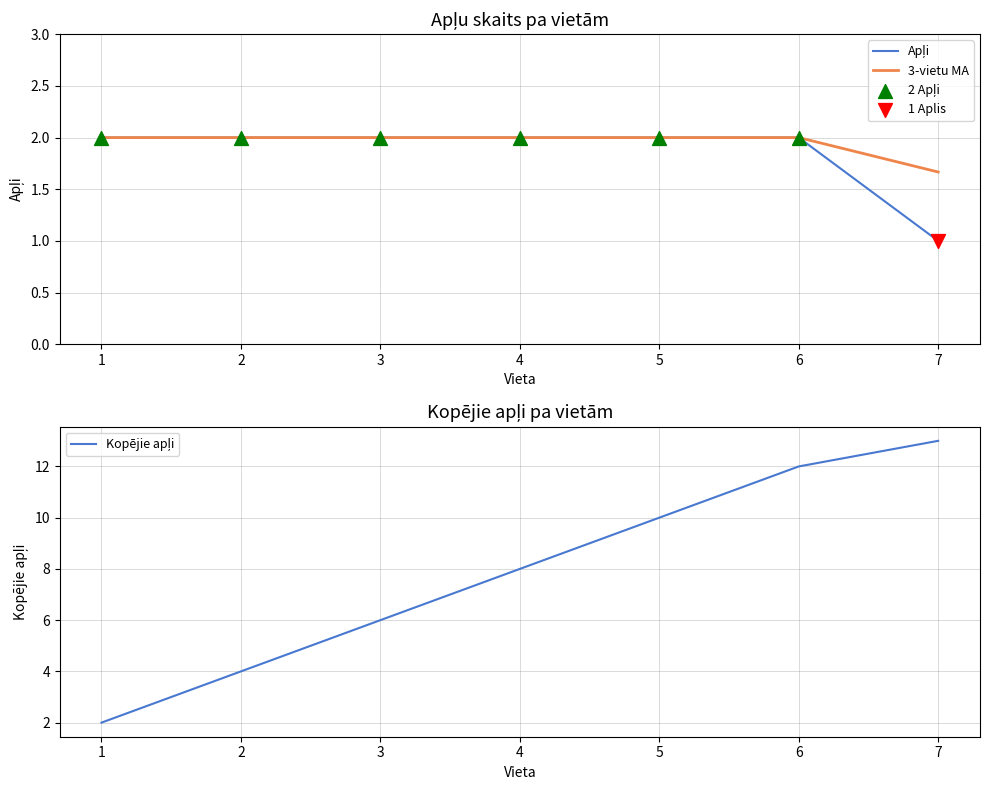

Which has a higher value, 4 or 6?

4